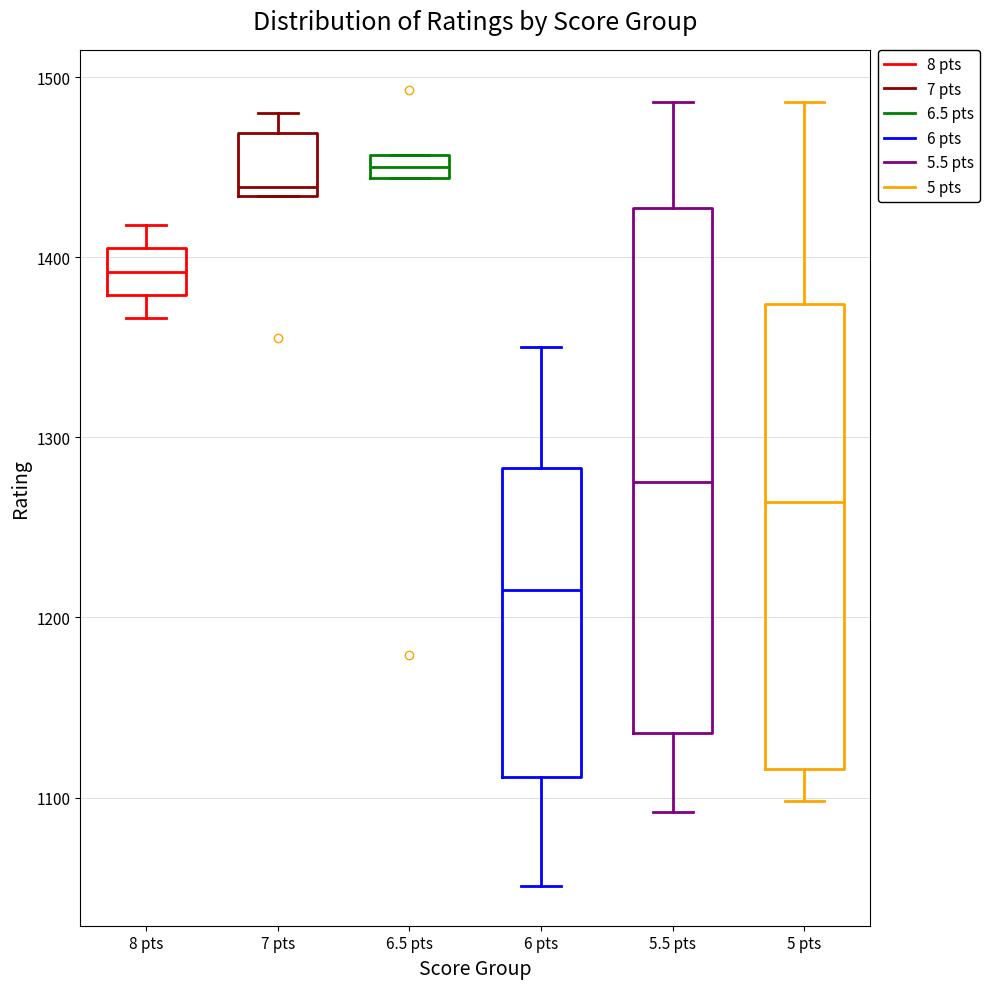

Which box has the lowest median line?

6 pts